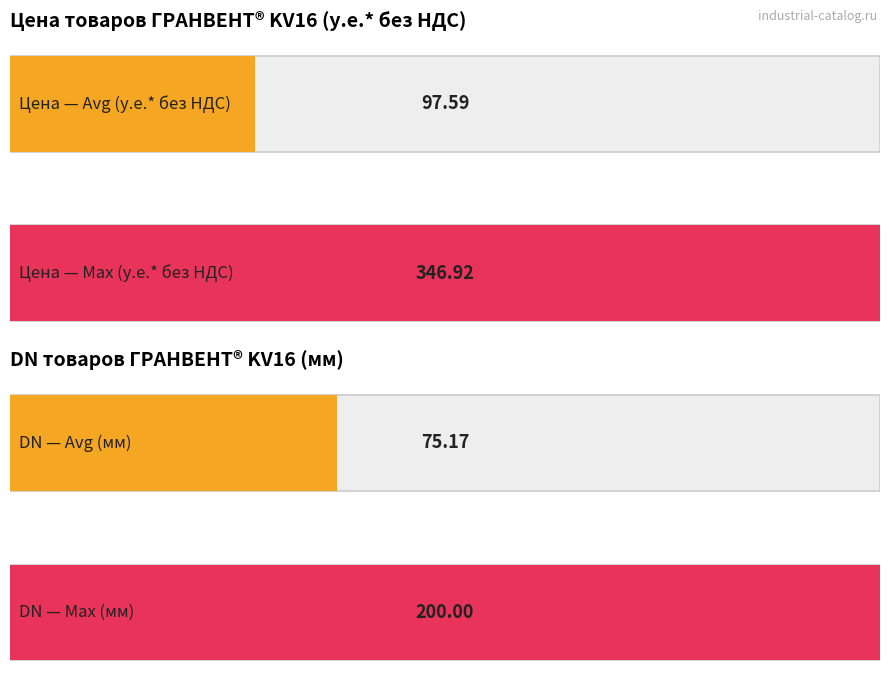

What is the average value of the у.е.* без НДС series?

97.6